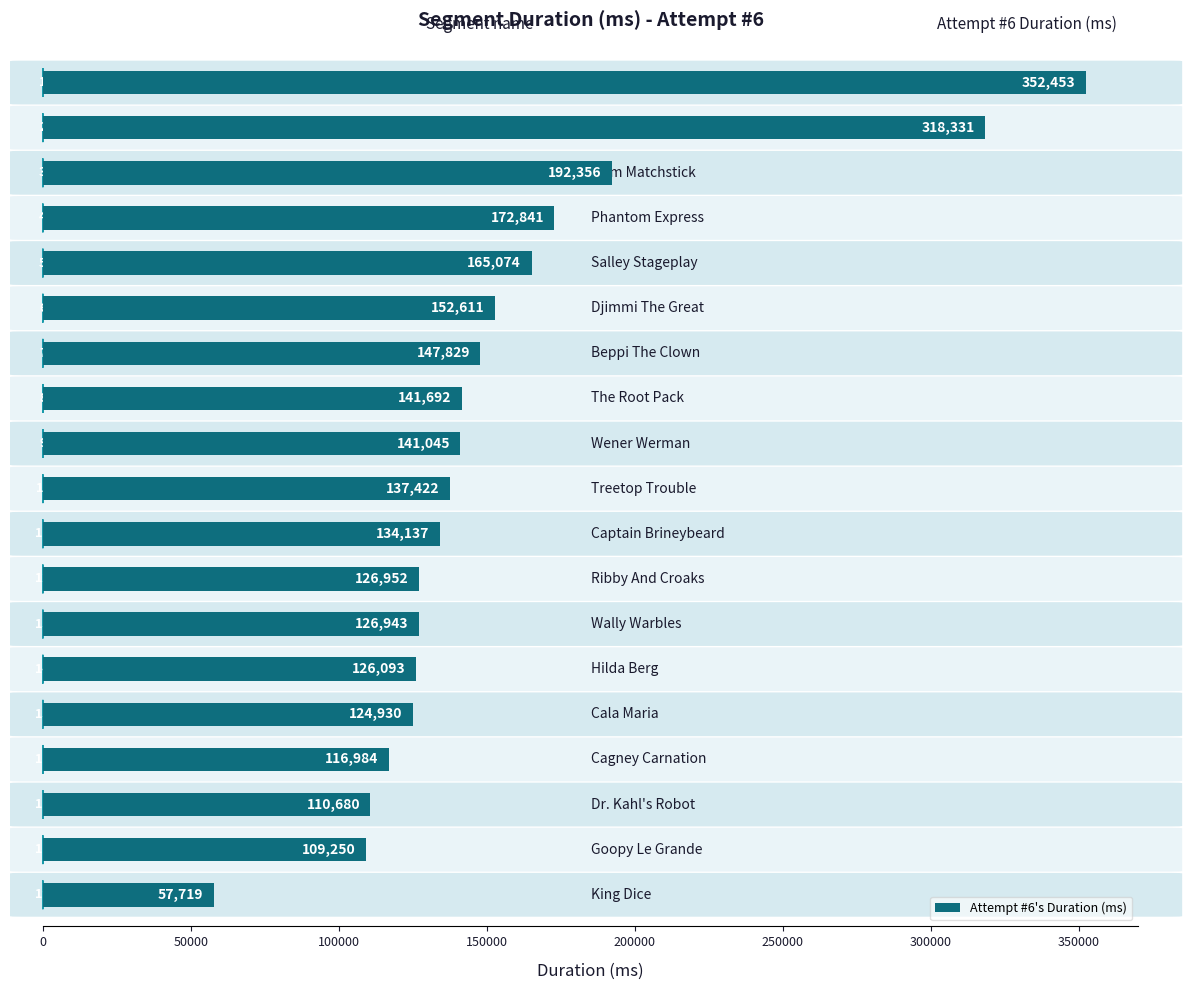

What is the smallest value displayed?

57719